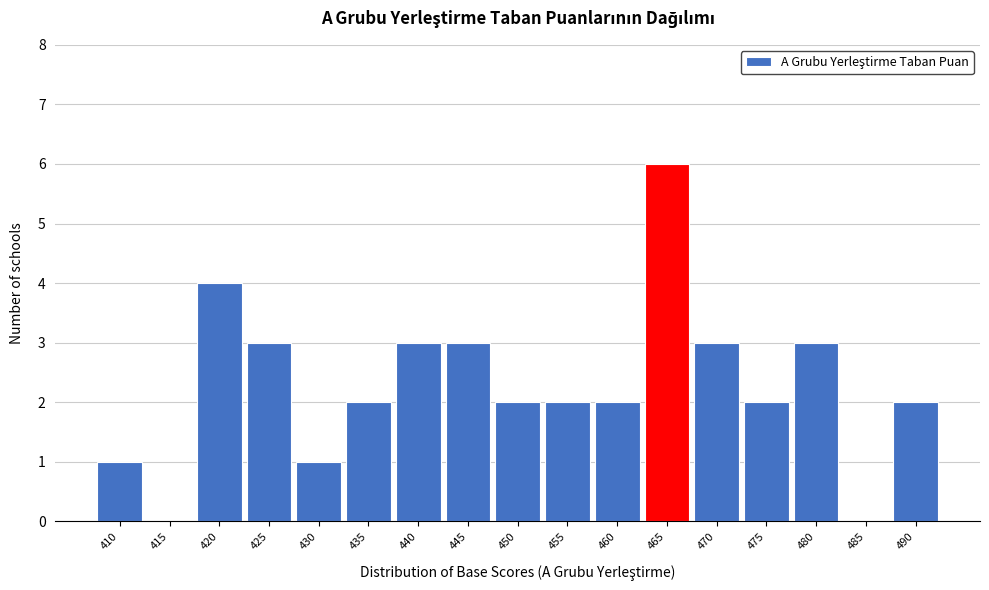

Reading right to left, extract all data points from this chart.

490=2	485=0	480=3	475=2	470=3	465=6	460=2	455=2	450=2	445=3	440=3	435=2	430=1	425=3	420=4	415=0	410=1